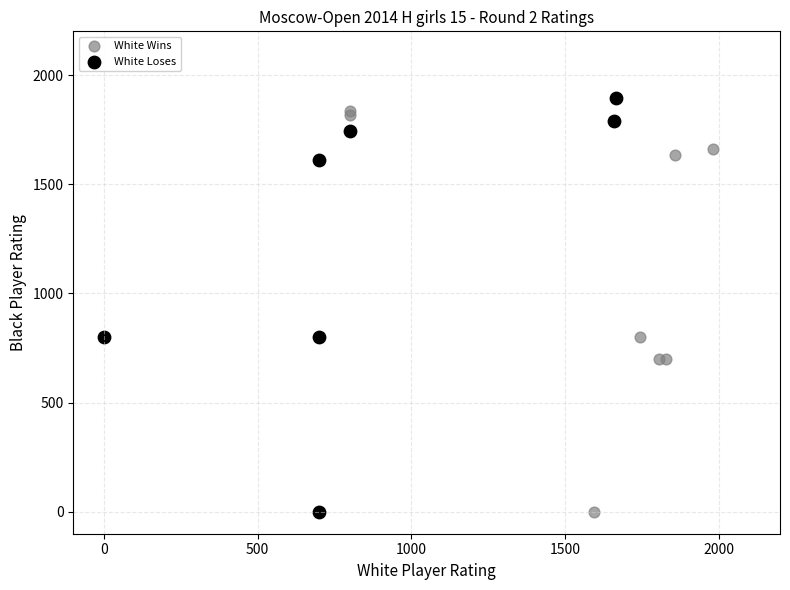

What are all the series names shown in the legend?

White Wins, White Loses